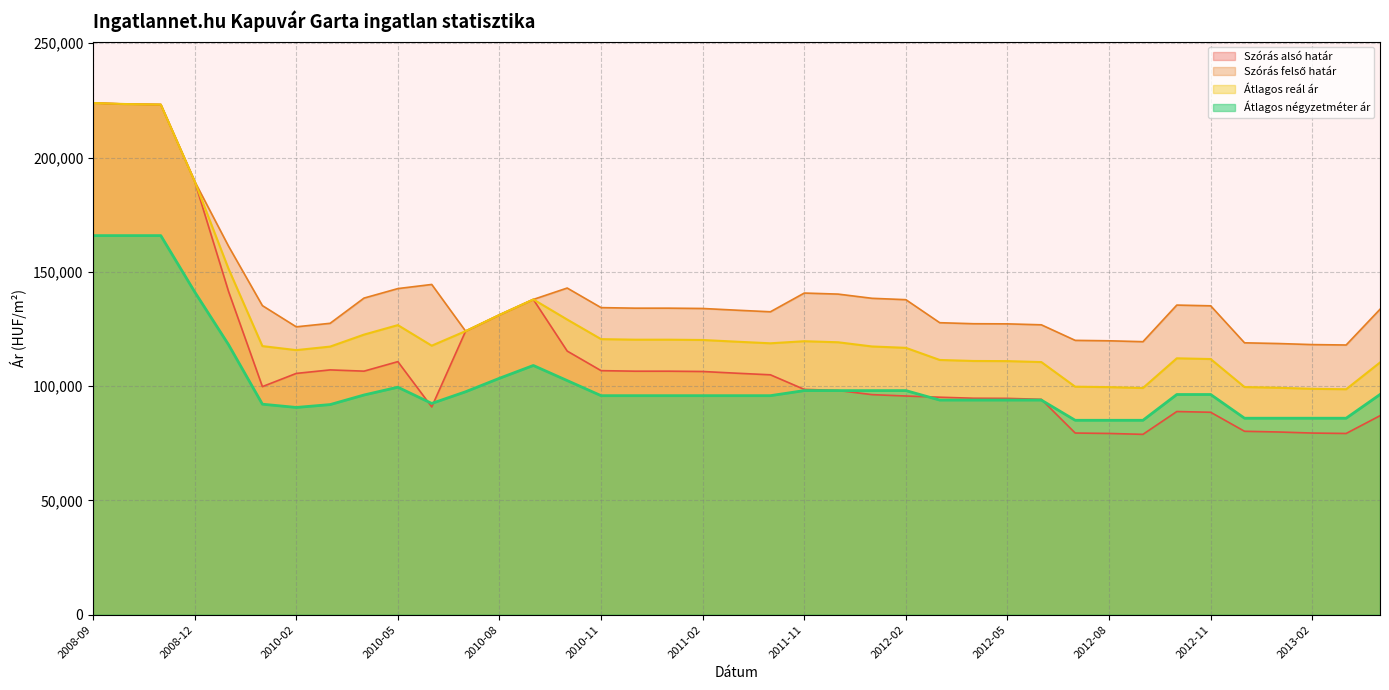

What is the spread (max minus min) of values at 2013-04?

46570